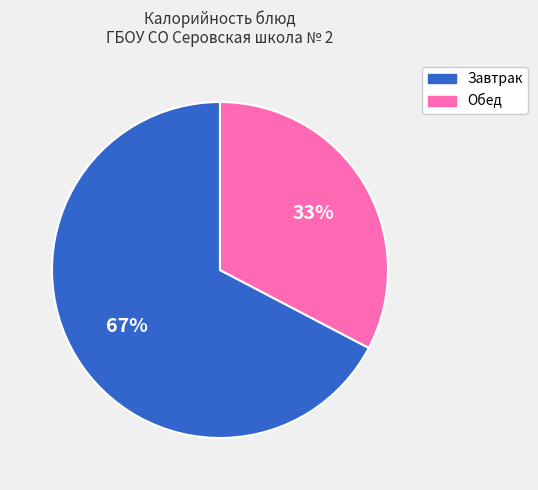

Does any single category account for the majority?

Yes